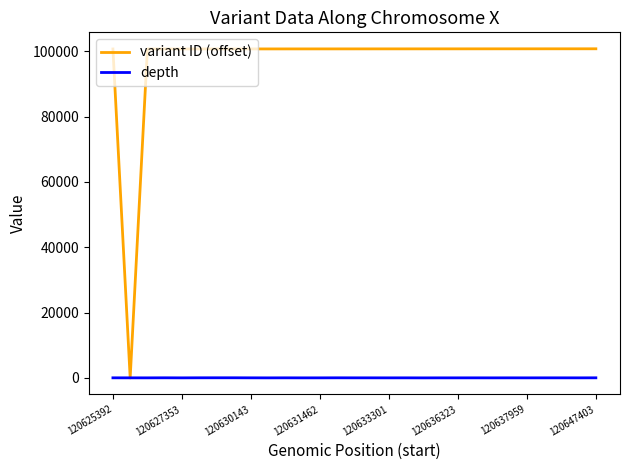

Rank the series by their average value, from highest to lowest.

variant ID (offset), depth